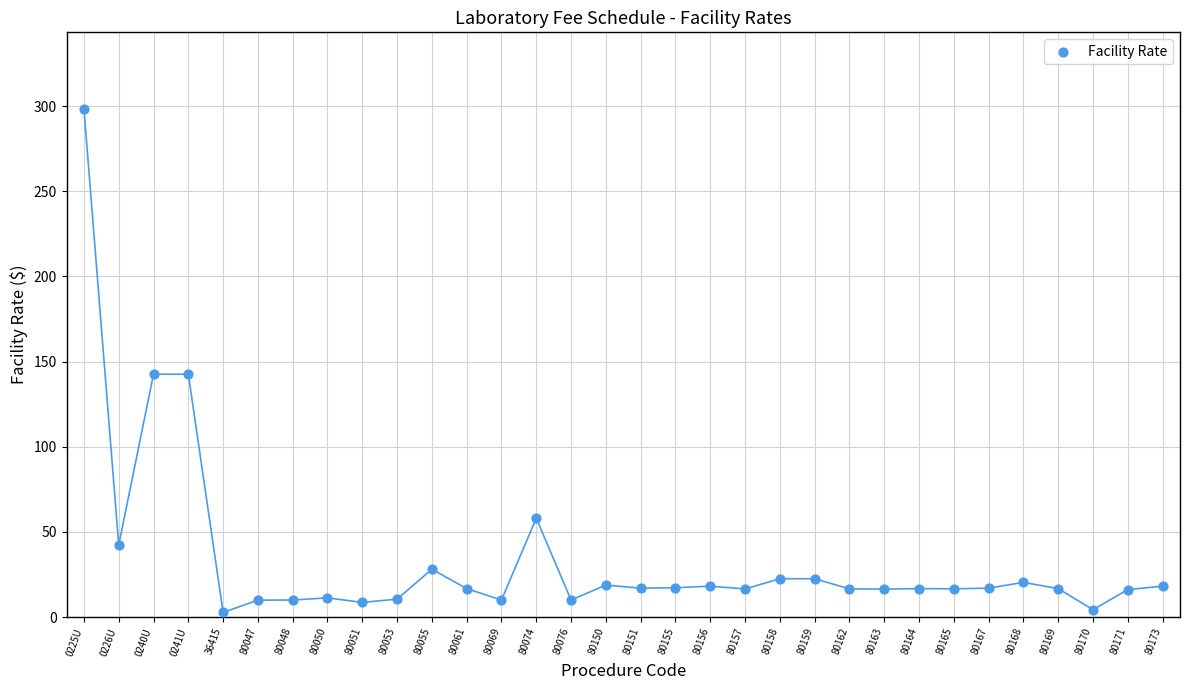

How many points are shown in the scatter plot?

32